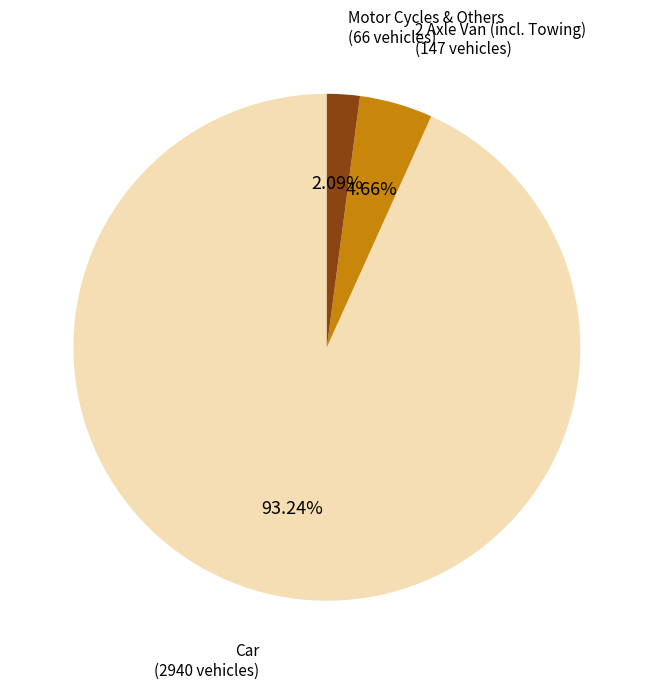

Does any single category account for the majority?

Yes